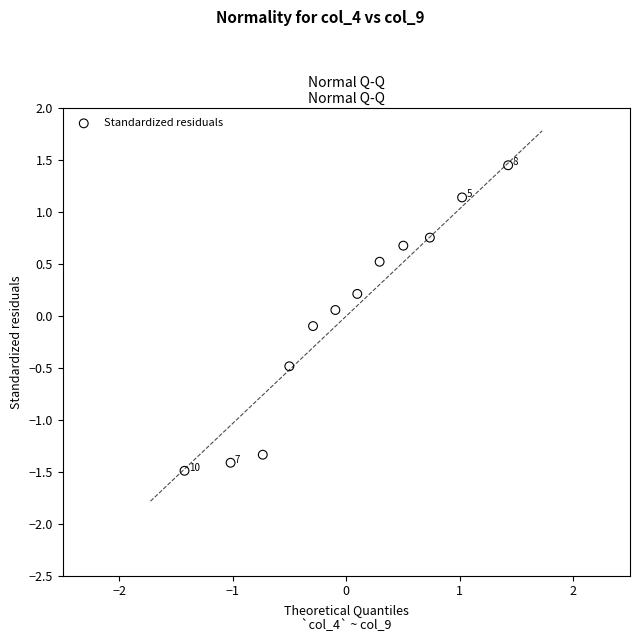

What is the range of Y values (max minus min)?

2.9